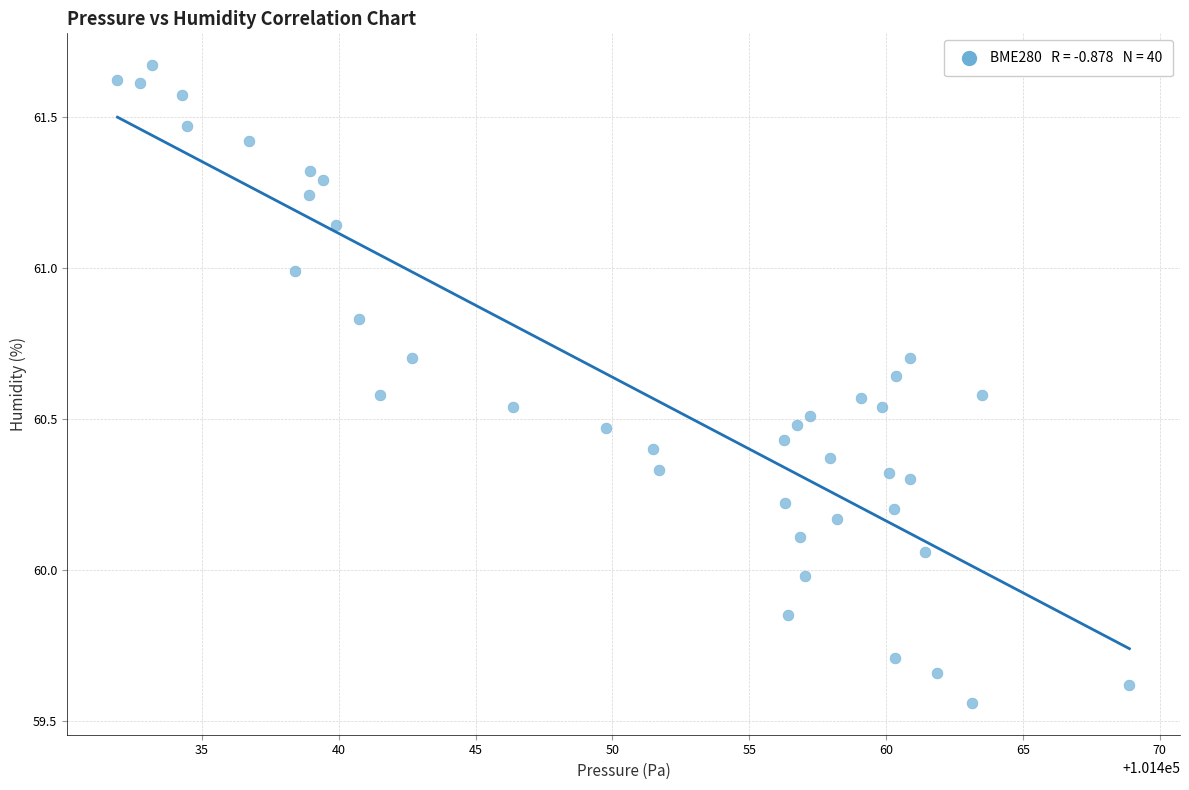

What is the range of X values (max minus min)?

37.0